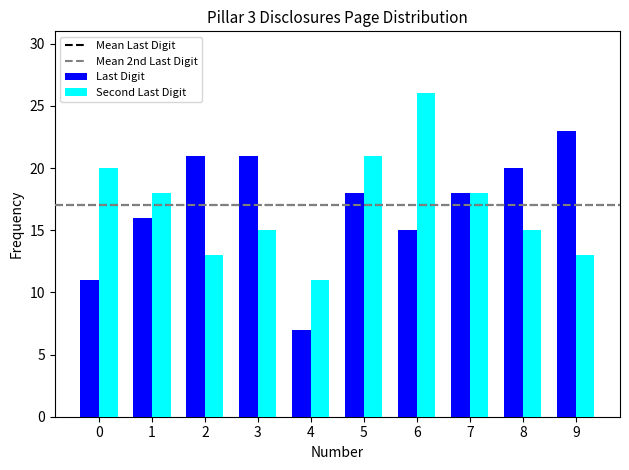

How many groups of bars are there?

10